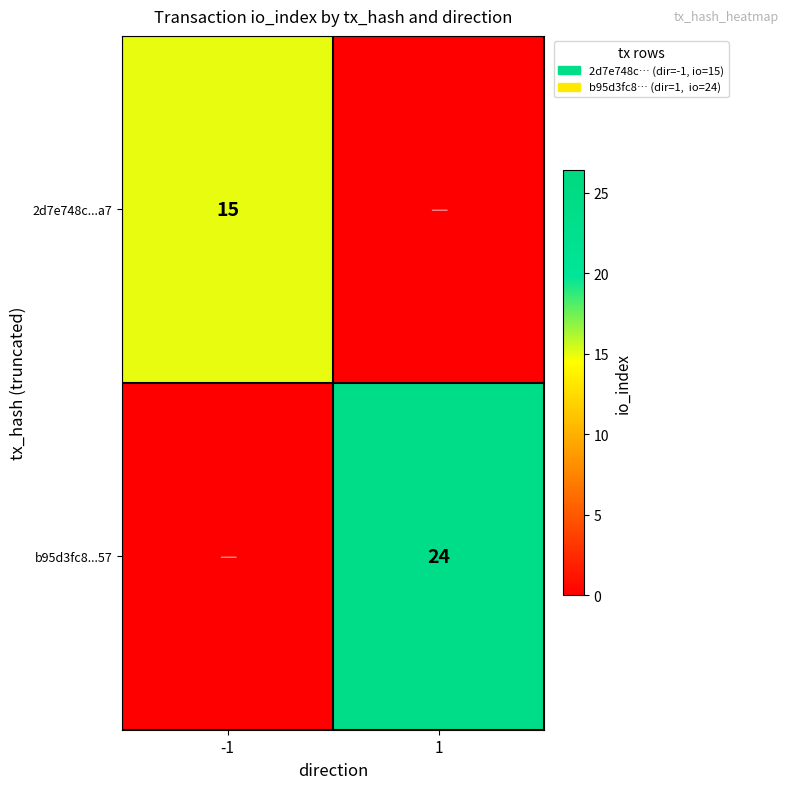

At which category does the chart reach its minimum across all series?

1